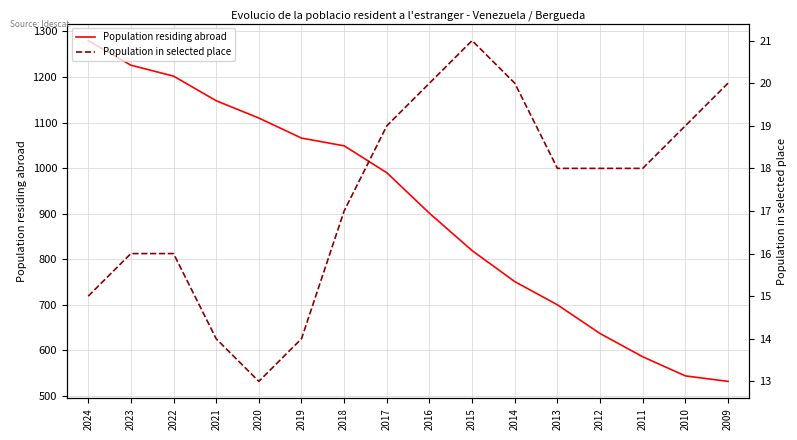

Which label corresponds to the largest value in the chart?

2024